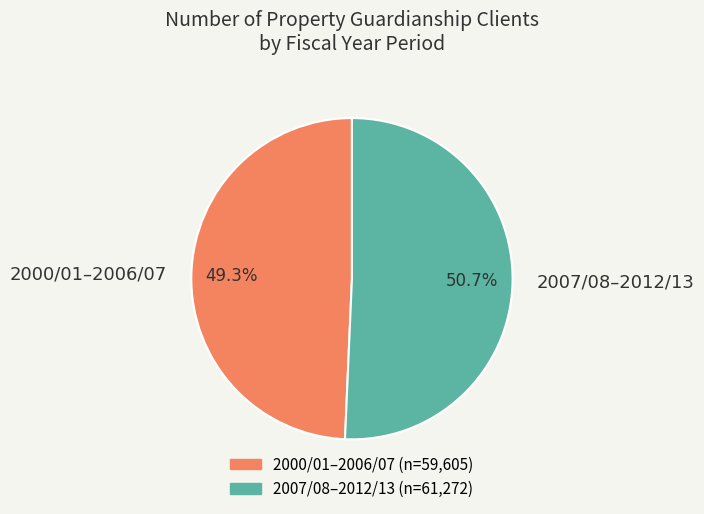

Which category has the smallest portion of the pie?

2000/01–2006/07